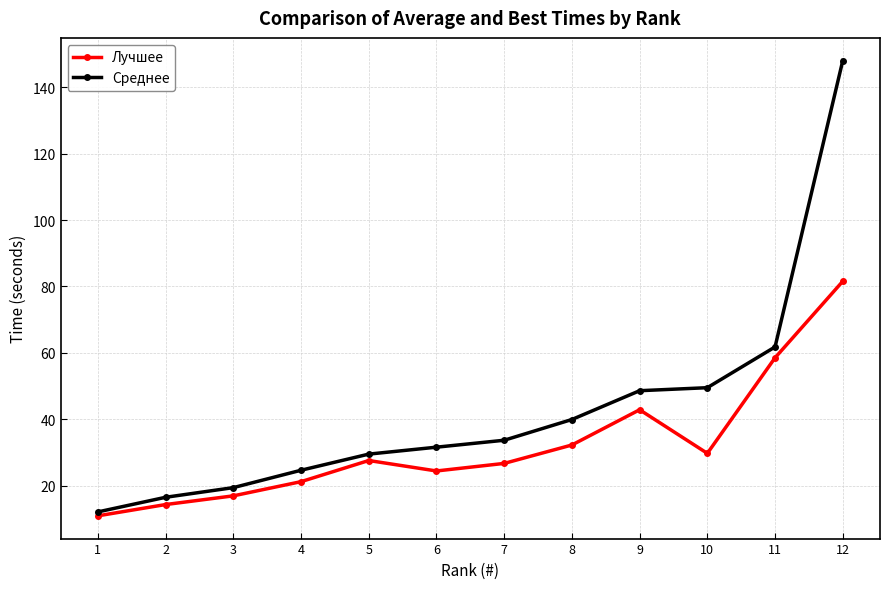

What is the value of the Лучшее point at the 9th from the left?

42.8